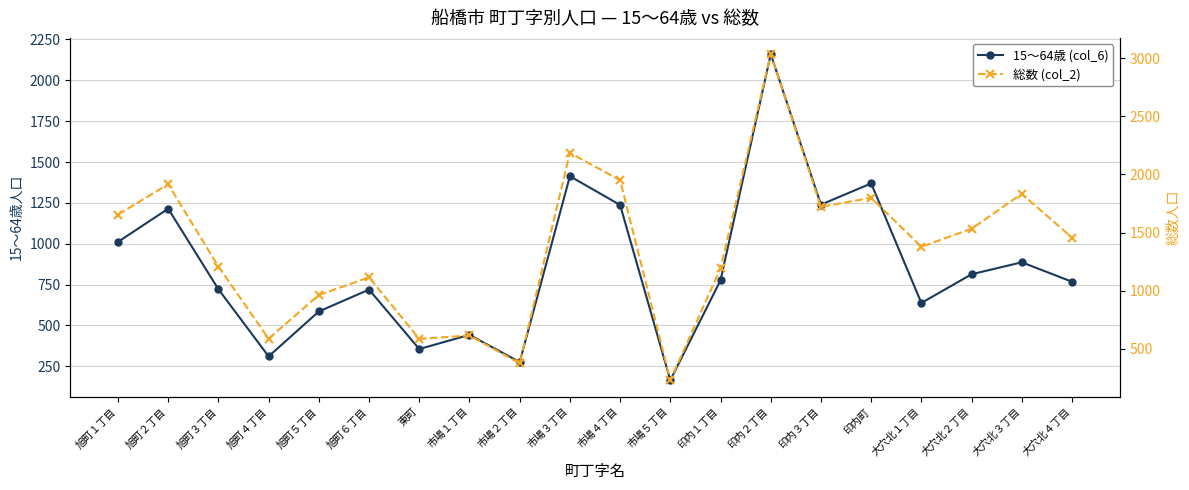

Reading left to right, what are all the values shown in this chart?

15～64歳 (col_6): 旭町１丁目=1011	旭町２丁目=1214	旭町３丁目=721	旭町４丁目=310	旭町５丁目=585	旭町６丁目=719	東町=355	市場１丁目=442	市場２丁目=275	市場３丁目=1413	市場４丁目=1237	市場５丁目=164	印内１丁目=776	印内２丁目=2160	印内３丁目=1239	印内町=1369	大穴北１丁目=637	大穴北２丁目=813	大穴北３丁目=886	大穴北４丁目=767
総数 (col_2): 旭町１丁目=1655	旭町２丁目=1915	旭町３丁目=1208	旭町４丁目=587	旭町５丁目=963	旭町６丁目=1115	東町=586	市場１丁目=615	市場２丁目=375	市場３丁目=2186	市場４丁目=1950	市場５丁目=230	印内１丁目=1192	印内２丁目=3034	印内３丁目=1721	印内町=1799	大穴北１丁目=1378	大穴北２丁目=1533	大穴北３丁目=1833	大穴北４丁目=1456